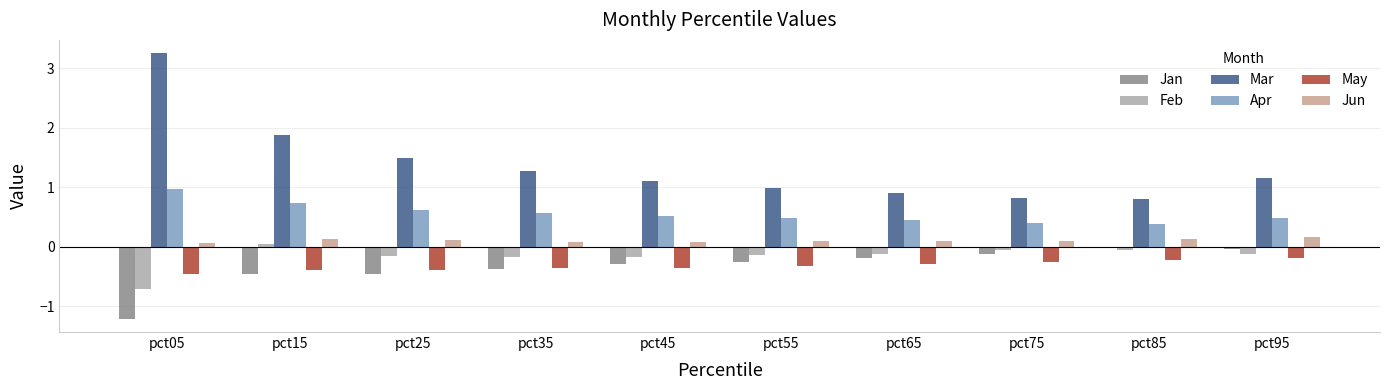

What is the difference between the second highest and minimum values in the Apr series?

0.4